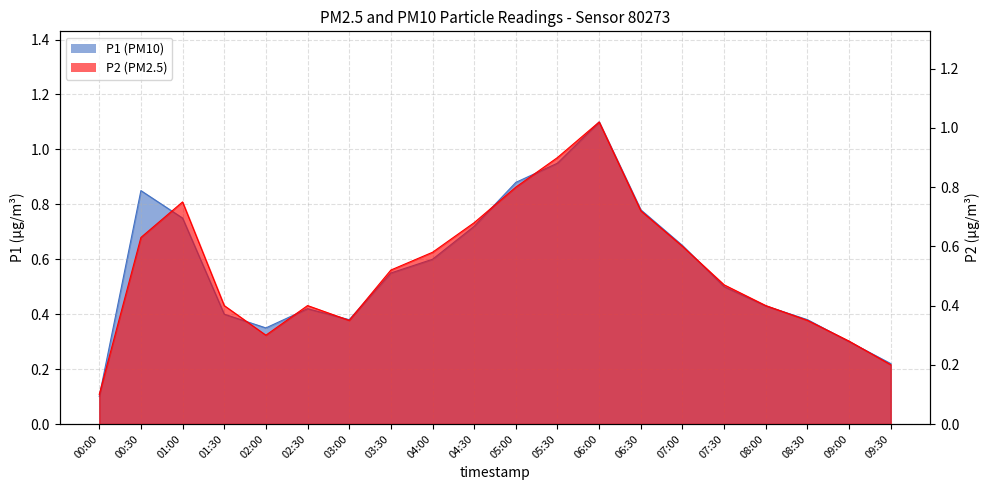

At which category does P2 reach its first local peak?

01:00